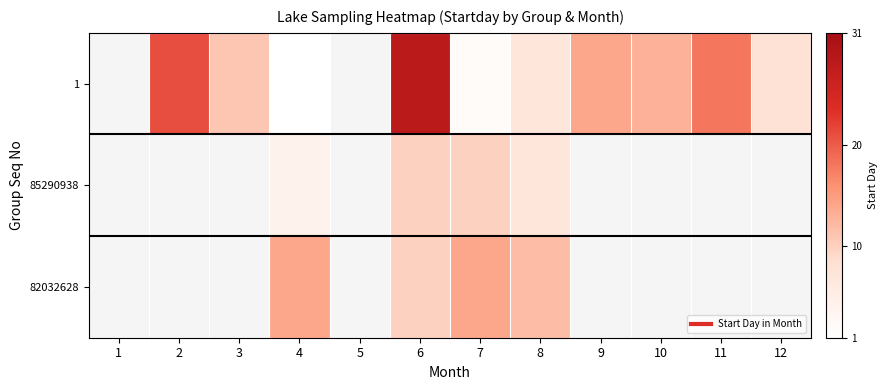

Which has a higher value, 10 or 2?

2